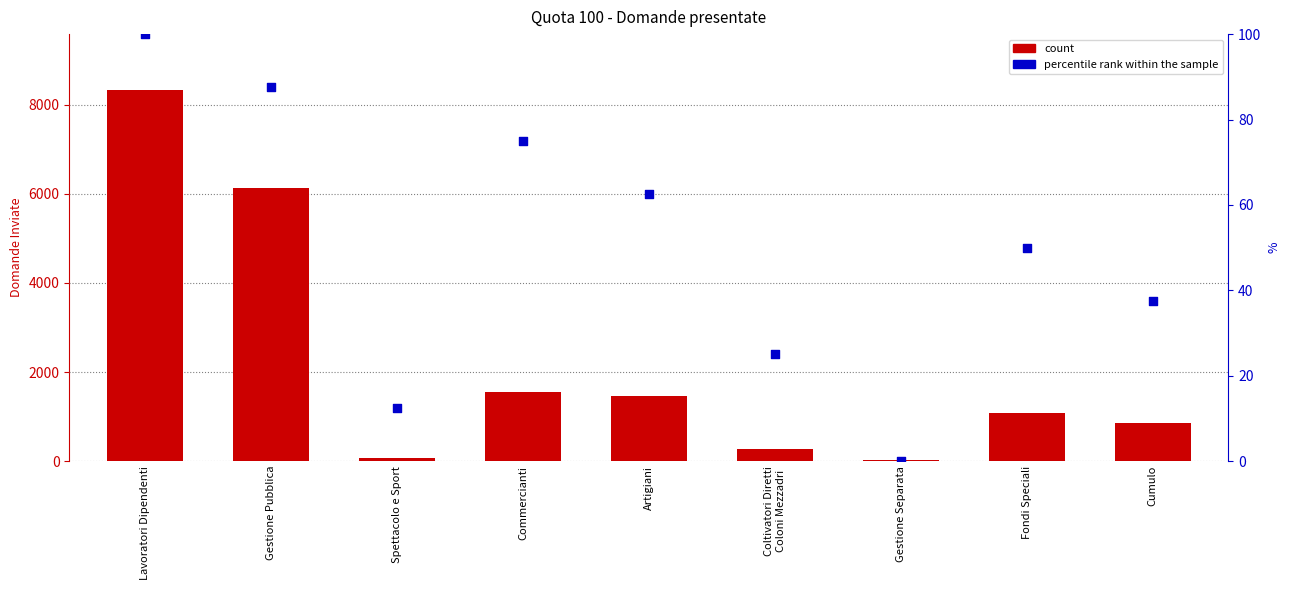

Which series contains the highest Y value?

count